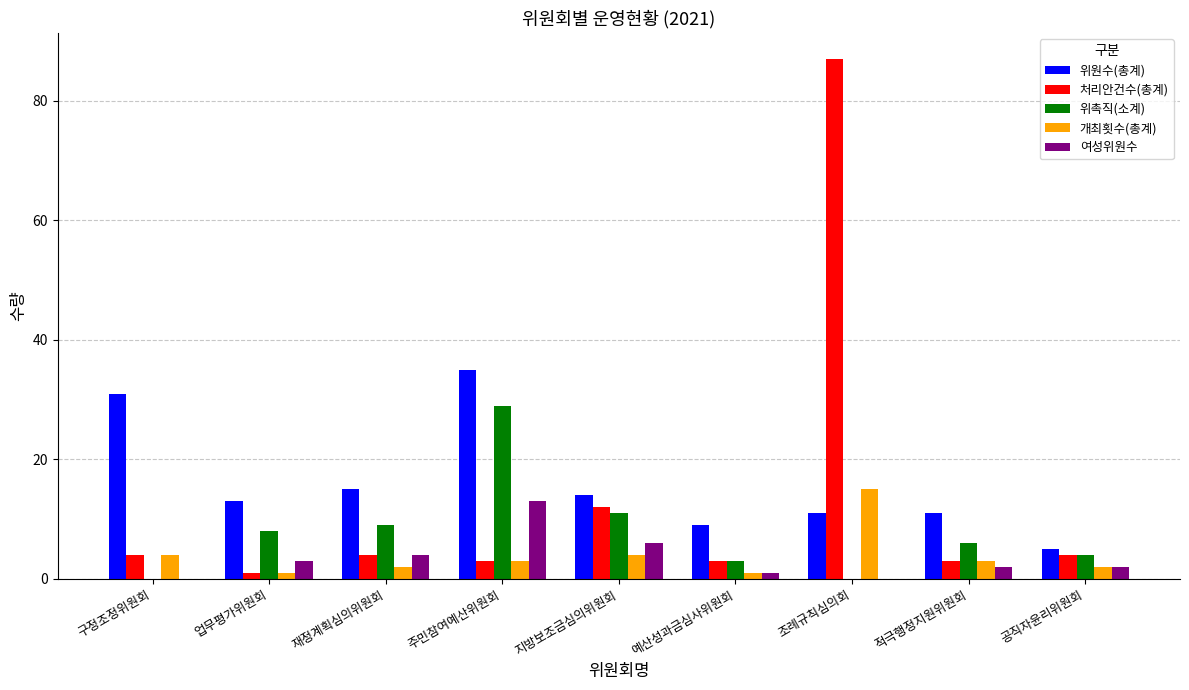

Which label corresponds to the largest value in the chart?

조례규칙심의회